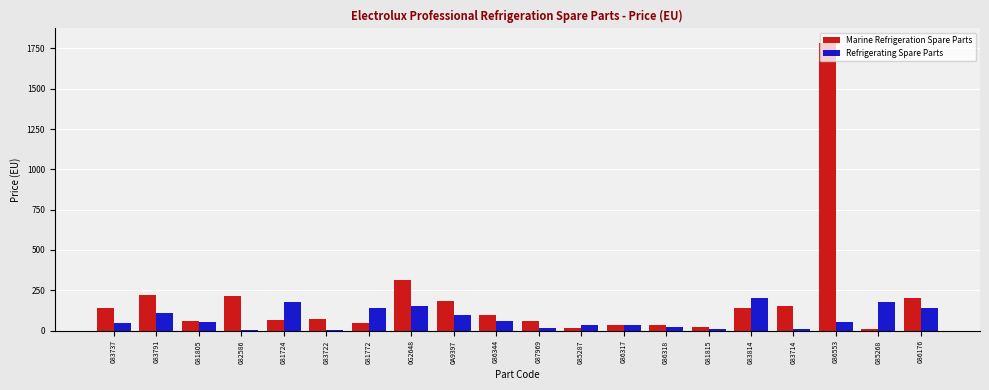

Where does the Marine Refrigeration Spare Parts series first go above 98?

083737